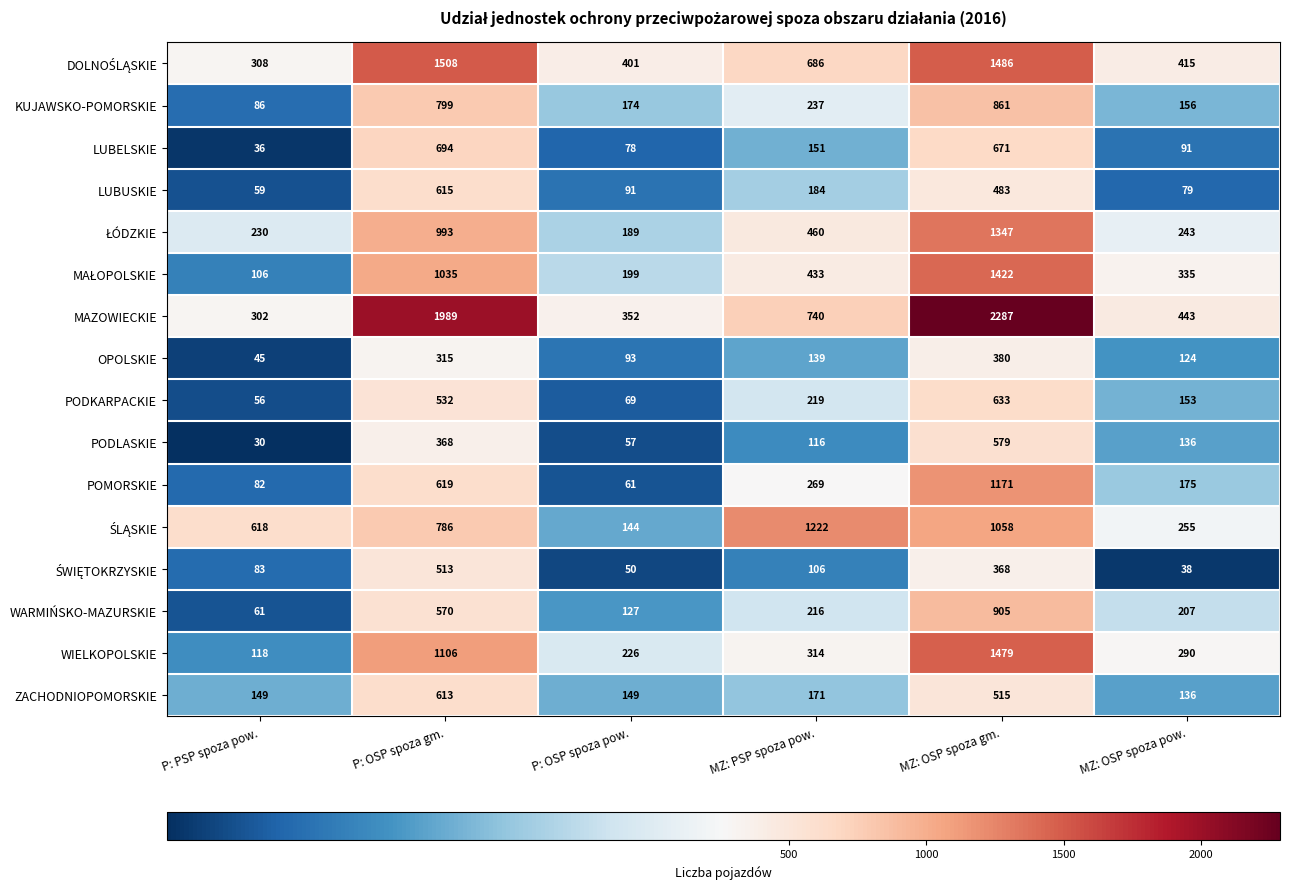

What is the greatest value displayed?

2287